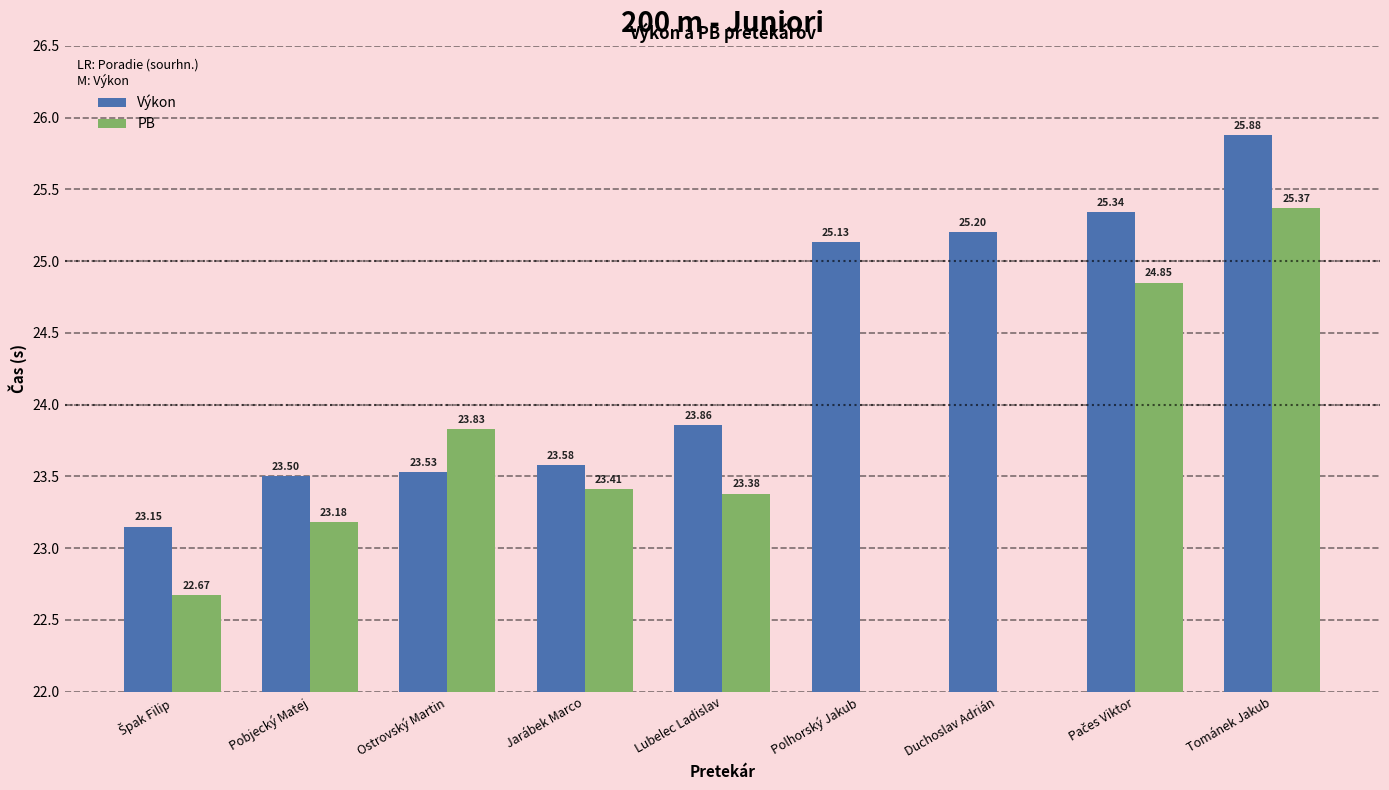

What position from the left is Tománek Jakub?

9